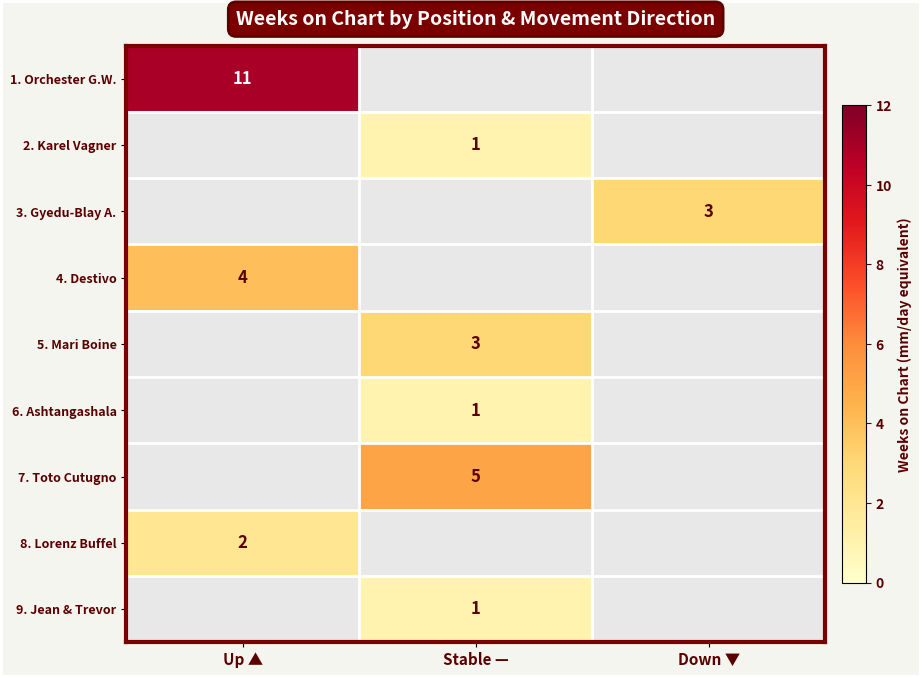

True or false: 7. Toto Cutugno has a value of 7 at Stable —.

False